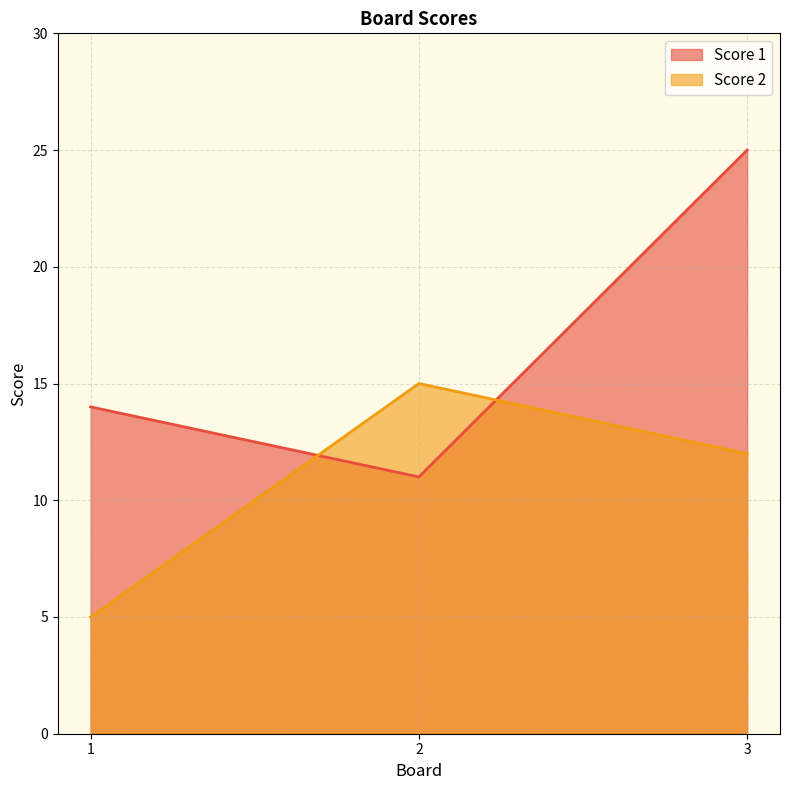

Which has a higher value, 3 or 2?

3